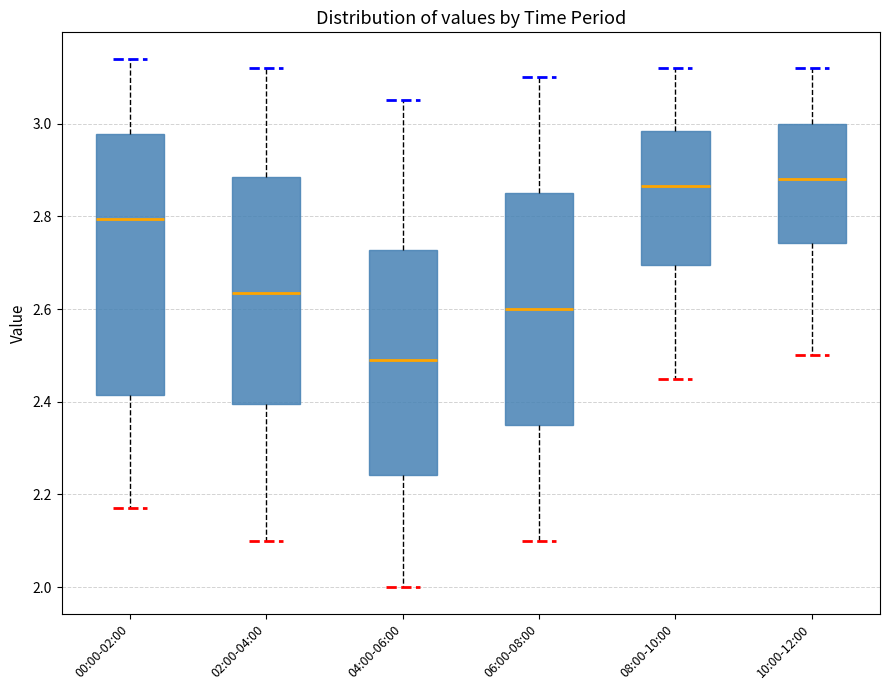

Reading left to right, transcribe this box plot: for each box, give where its median line is, the range the box spans, and where its two whiskers end, as read against the y-axis. The values are not printed on the chart, so give them approximately, as read against the axis.

00:00-02:00: median 2.80, box 2.42 to 2.98, whiskers 2.18 to 3.14
02:00-04:00: median 2.64, box 2.40 to 2.88, whiskers 2.10 to 3.12
04:00-06:00: median 2.50, box 2.24 to 2.72, whiskers 2.00 to 3.06
06:00-08:00: median 2.60, box 2.36 to 2.86, whiskers 2.10 to 3.10
08:00-10:00: median 2.86, box 2.70 to 2.98, whiskers 2.46 to 3.12
10:00-12:00: median 2.88, box 2.74 to 3.00, whiskers 2.50 to 3.12